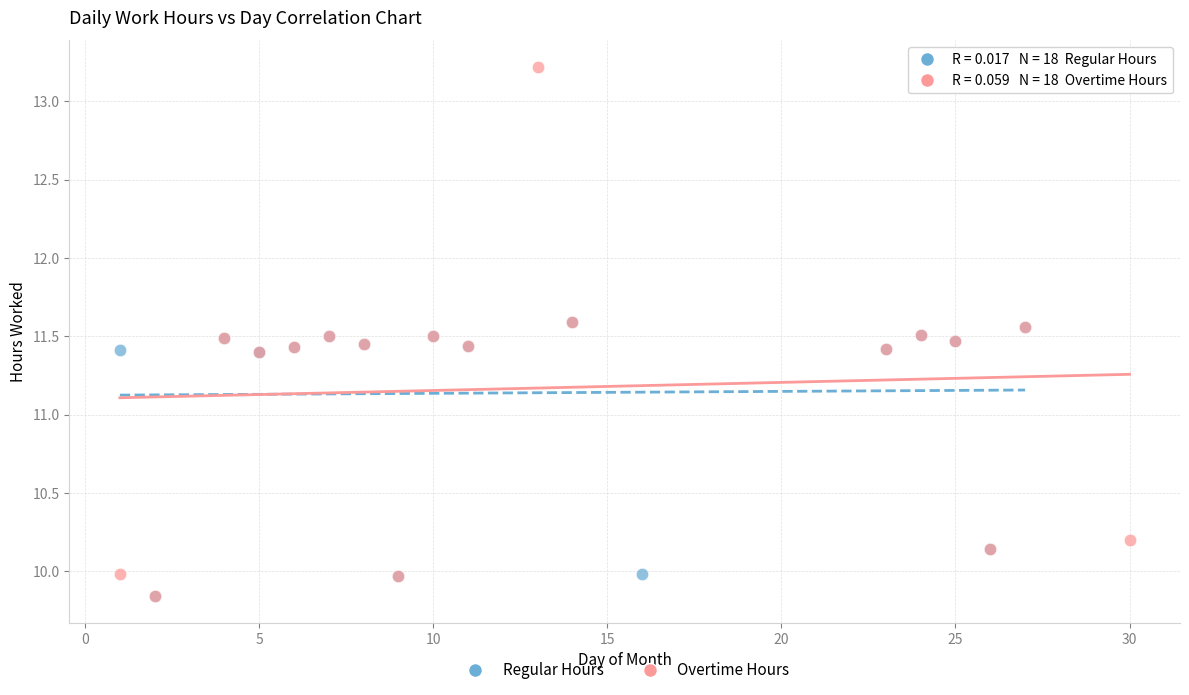

What are all the series names shown in the legend?

Regular Hours, Overtime Hours